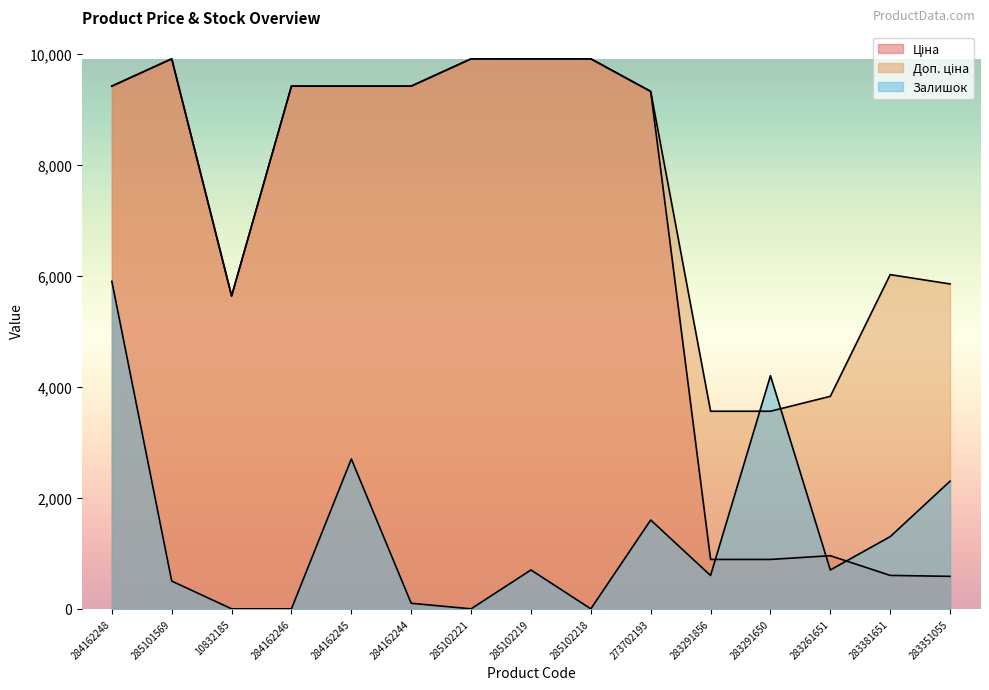

True or false: Доп. ціна and Ціна intersect in this chart.

False